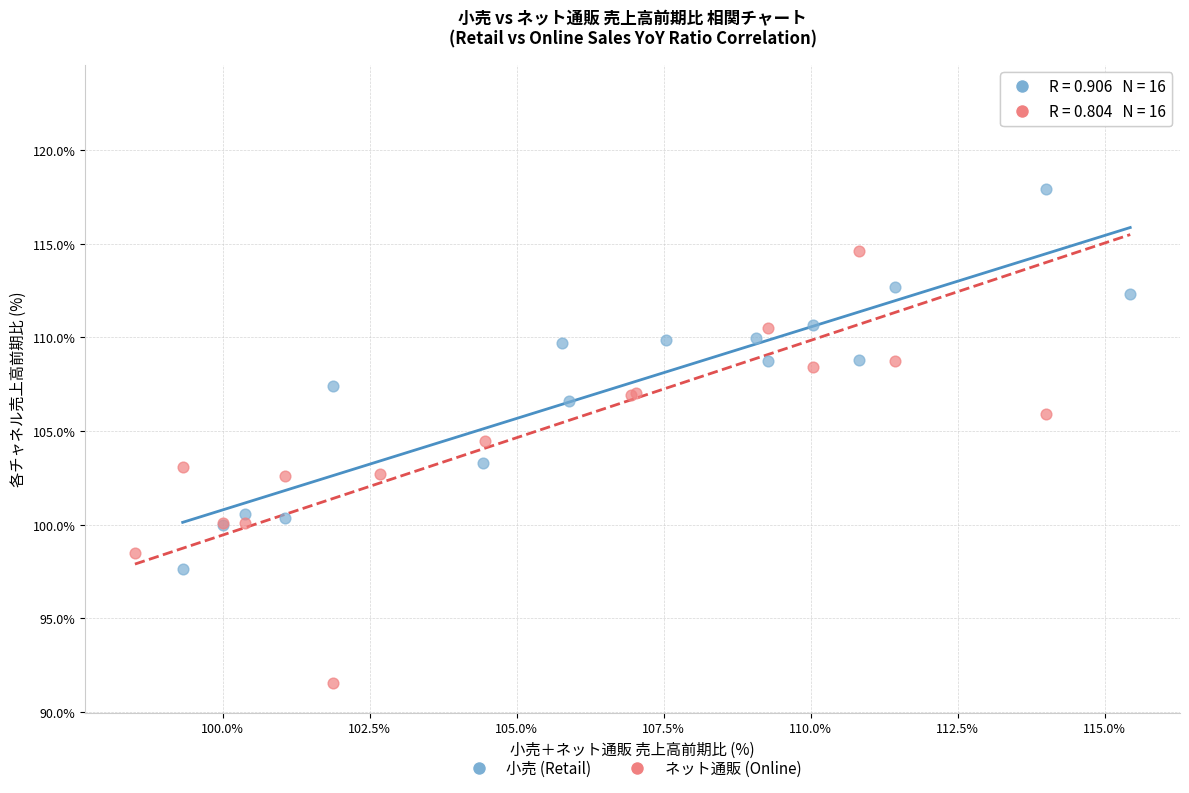

Which series has the largest Y range (max minus min)?

ネット通販 (Online)